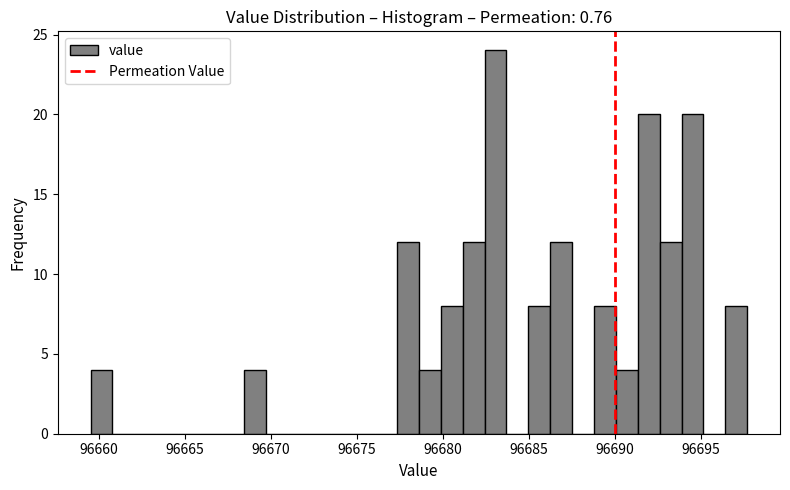

Read against the x-axis, roughly where is the centre of the tallest bar?

96683.0